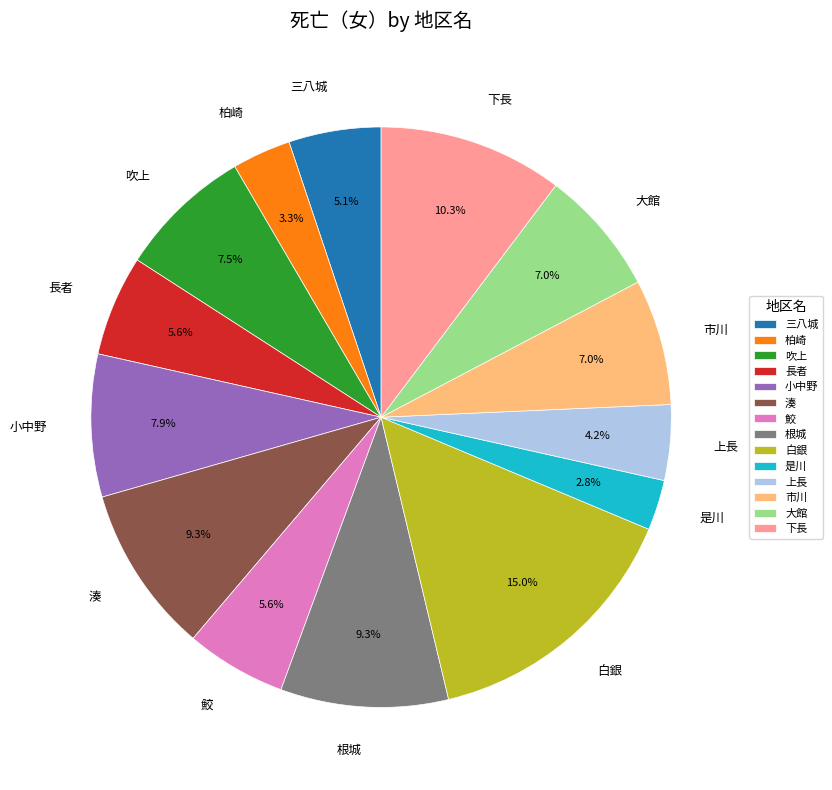

Does any single category account for the majority?

No